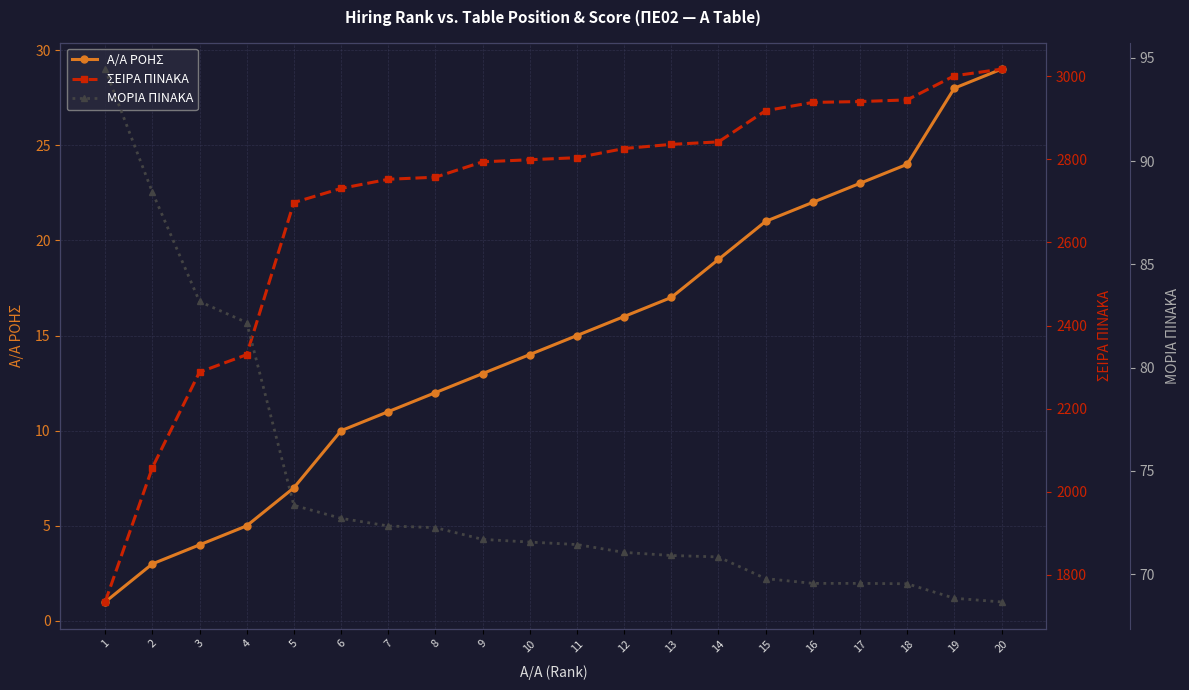

What is the difference between the A/A ΡΟΗΣ values at 12 and 1?

15